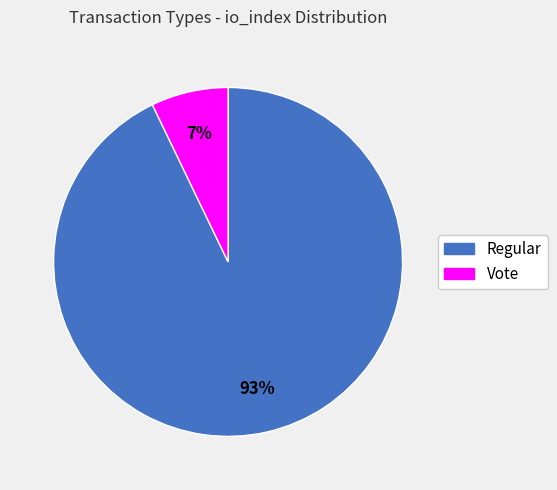

What percentage is the Vote slice, to the nearest percent?

7%